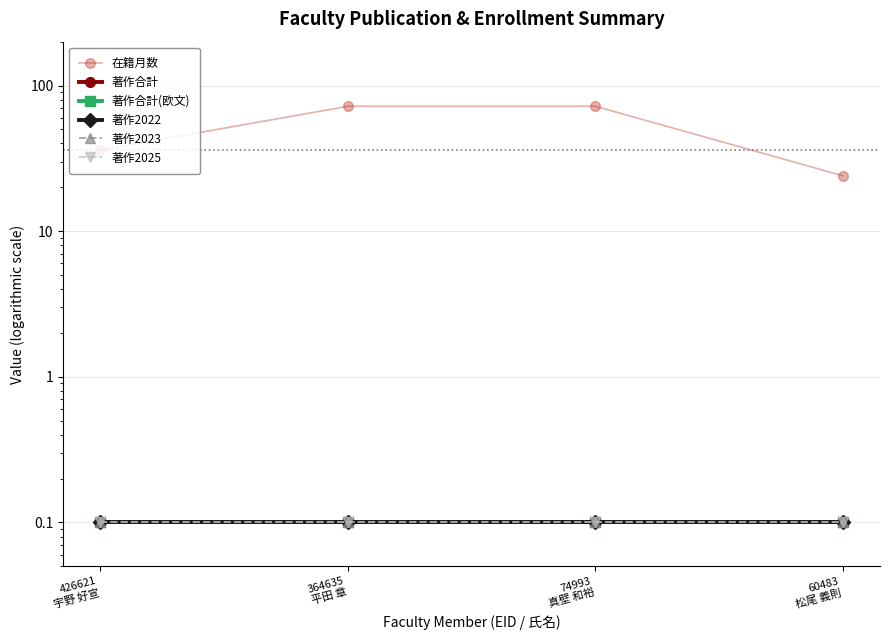

Reading left to right, transcribe all the data shown in this chart.

在籍月数: 36.0	72.0	72.0	24.0
著作合計: 0.1	0.1	0.1	0.1
著作合計(欧文): 0.1	0.1	0.1	0.1
著作2022: 0.1	0.1	0.1	0.1
著作2023: 0.1	0.1	0.1	0.1
著作2025: 0.1	0.1	0.1	0.1